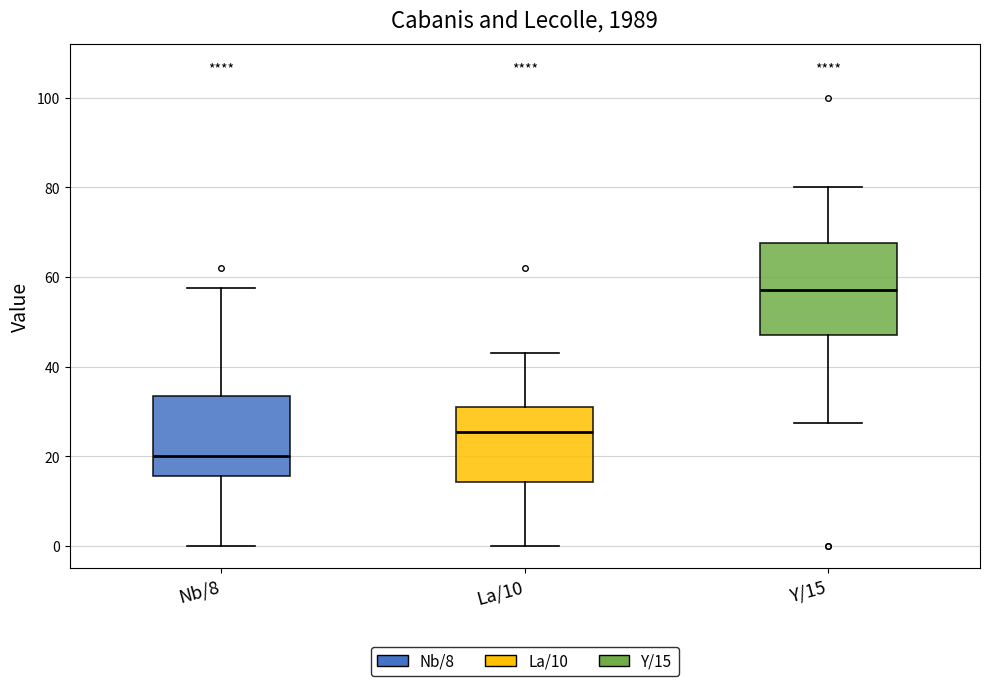

Comparing the boxes themselves (not the whiskers), which one is the tallest?

Y/15